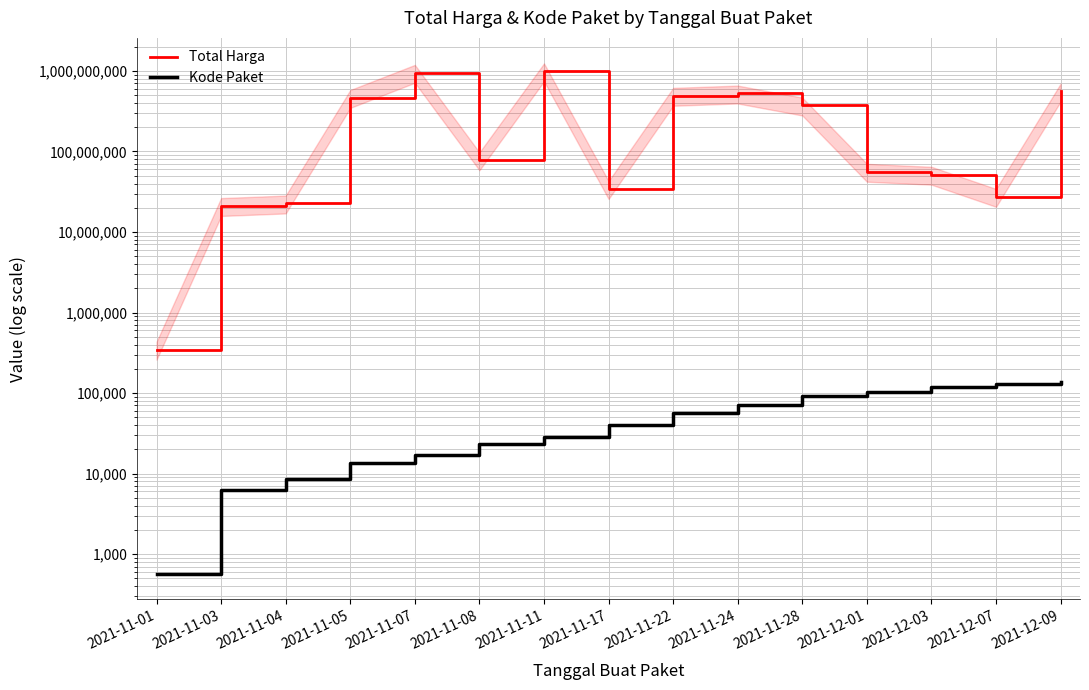

Where is the first local maximum for Total Harga?

2021-11-07